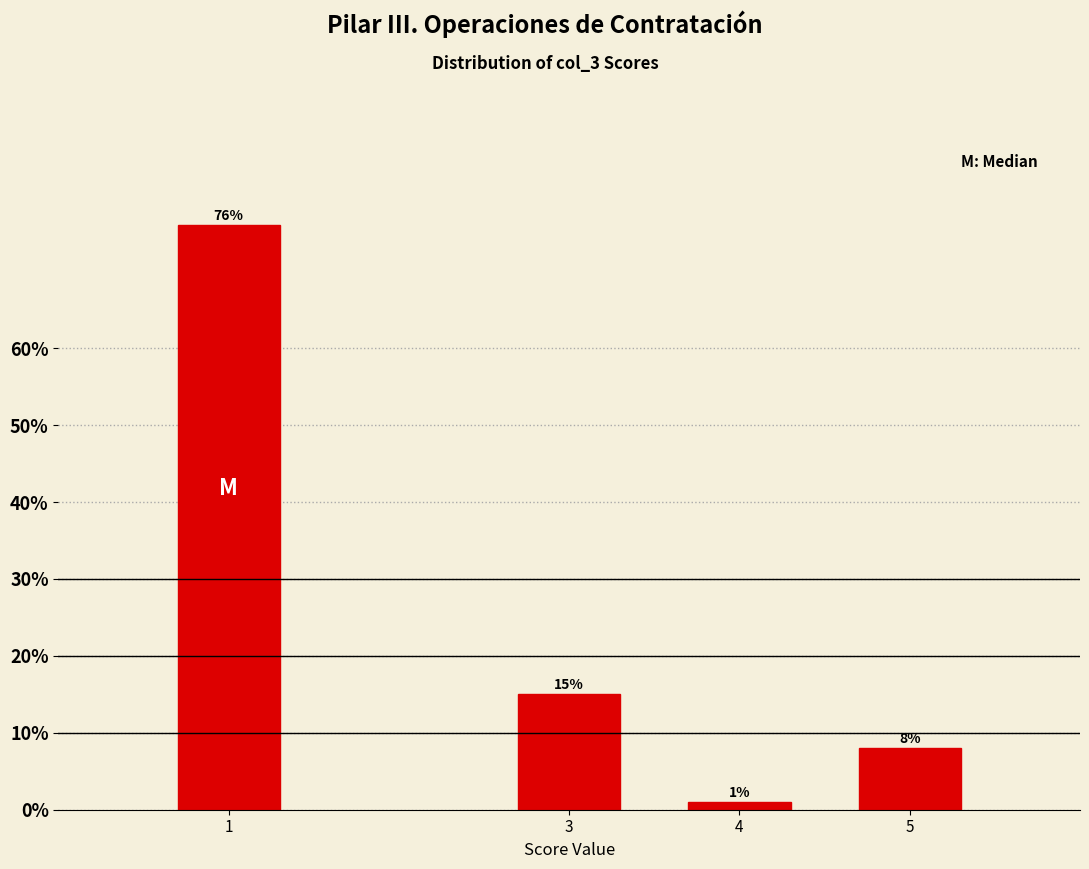

Reading right to left, list all the values displayed in this chart.

5=8	4=1	3=15	1=76